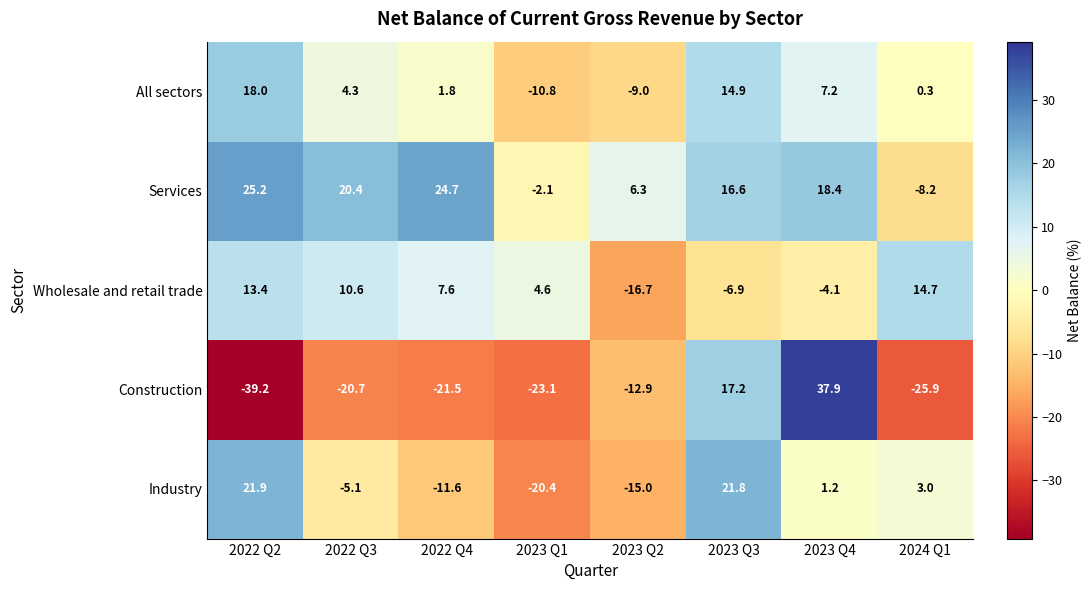

What is the difference between the Construction values at 2022 Q2 and 2023 Q1?

16.1